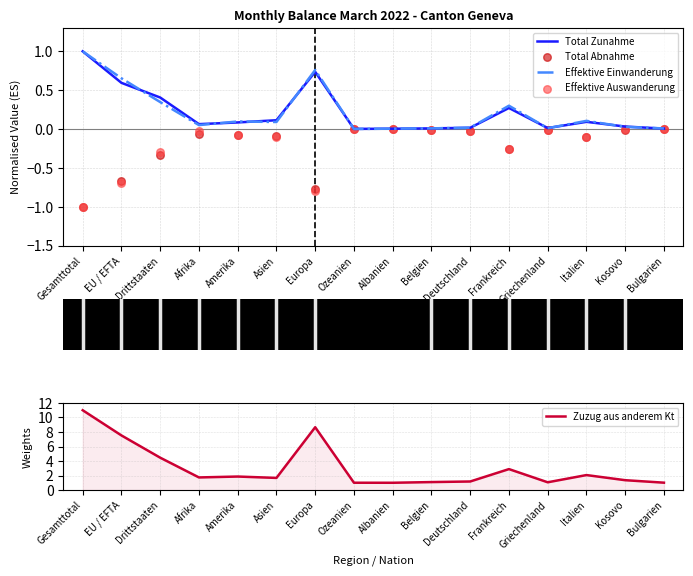

What is the total value across all series at Bulgarien?

1.0